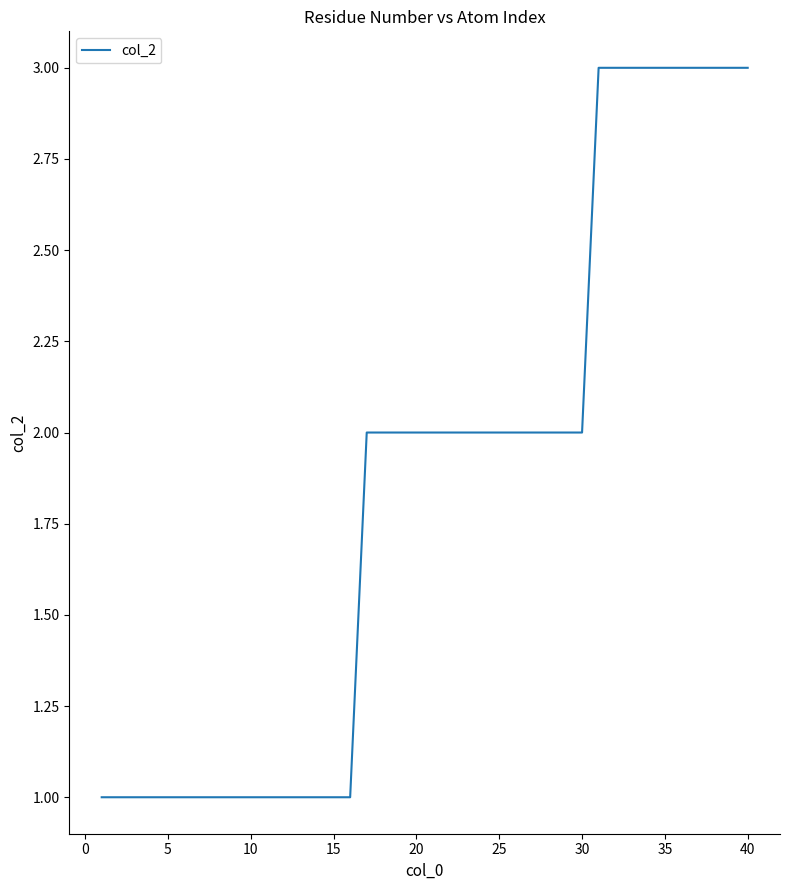

What is the maximum value shown in the chart?

3